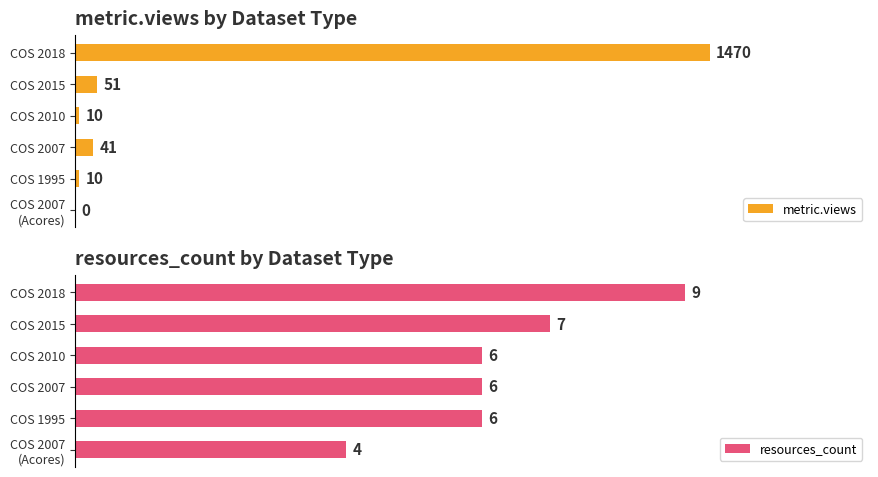

Rank the series by their average value, from highest to lowest.

metric.views, resources_count